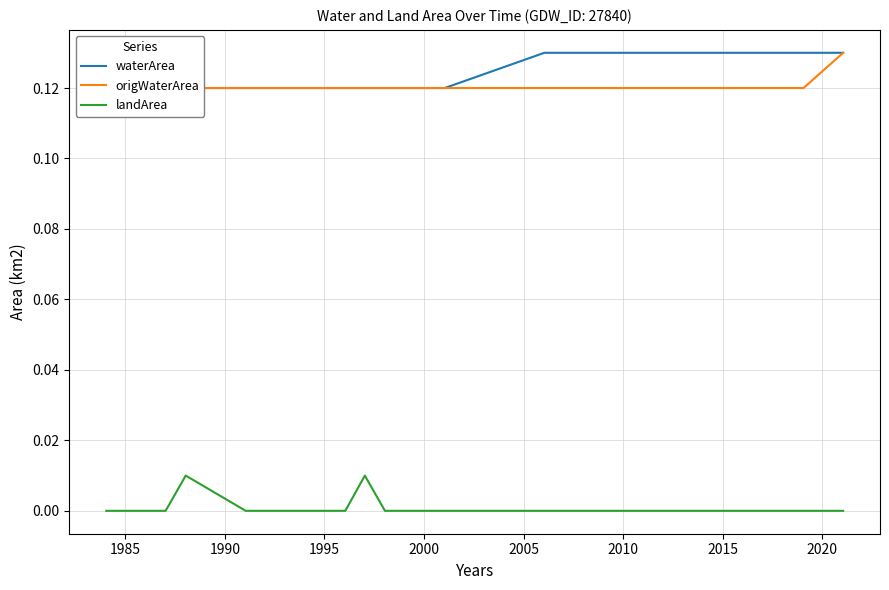

What is the sum of all origWaterArea values?

2.4